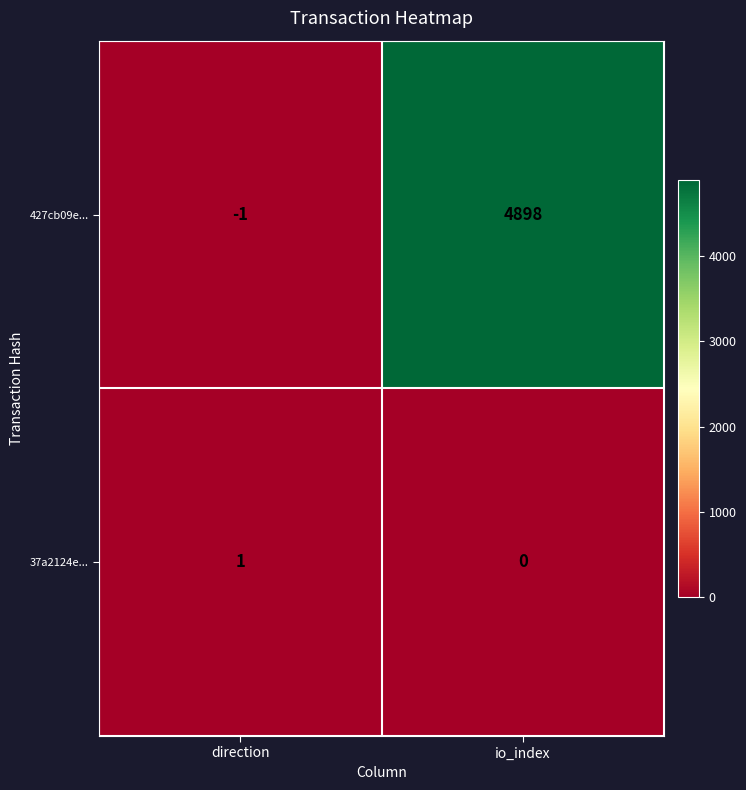

List the series in order of their overall mean, highest first.

427cb09e..., 37a2124e...